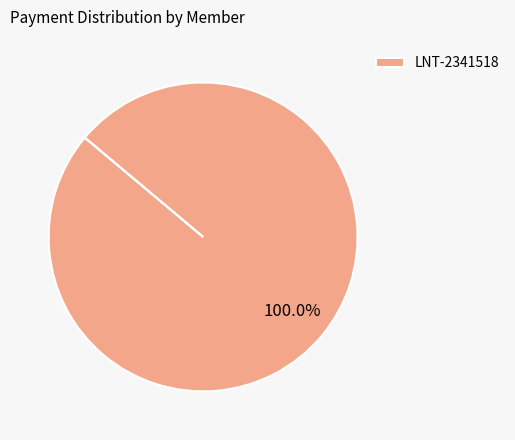

How many slices are in this pie chart?

1